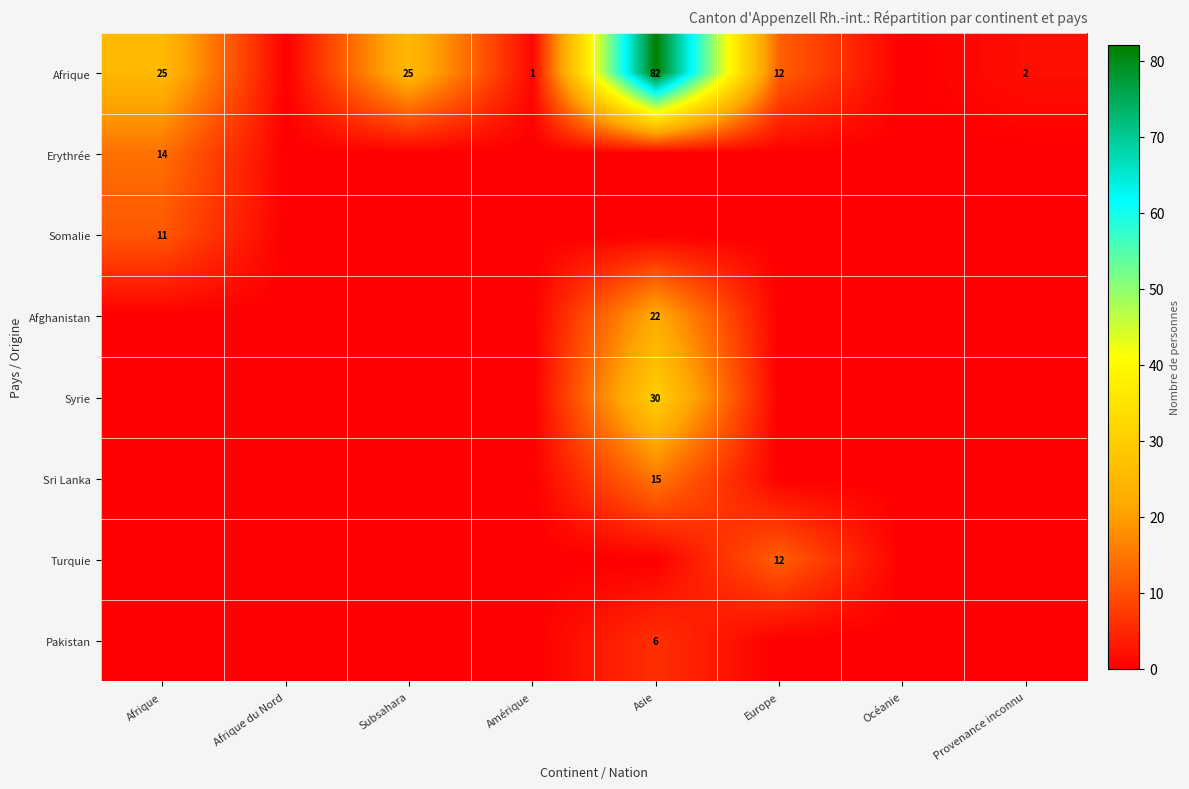

Is it true that Afghanistan equals 7 at Asie?

False